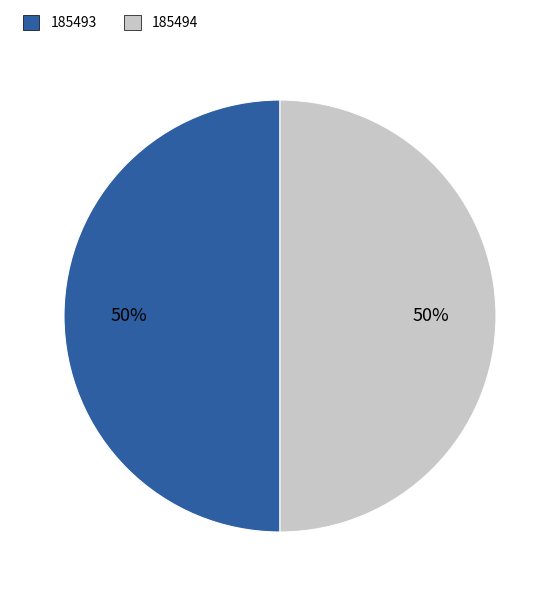

Combined, do 185494 and 185493 account for over 50%?

Yes